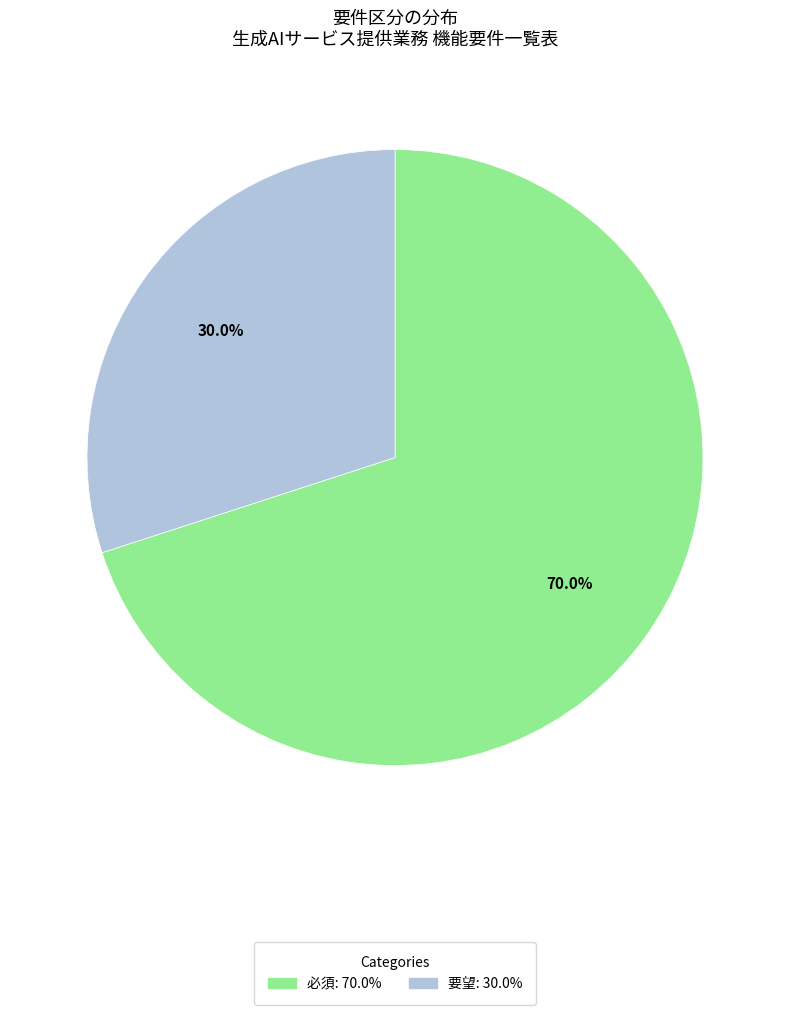

Is there a majority slice in this chart?

Yes